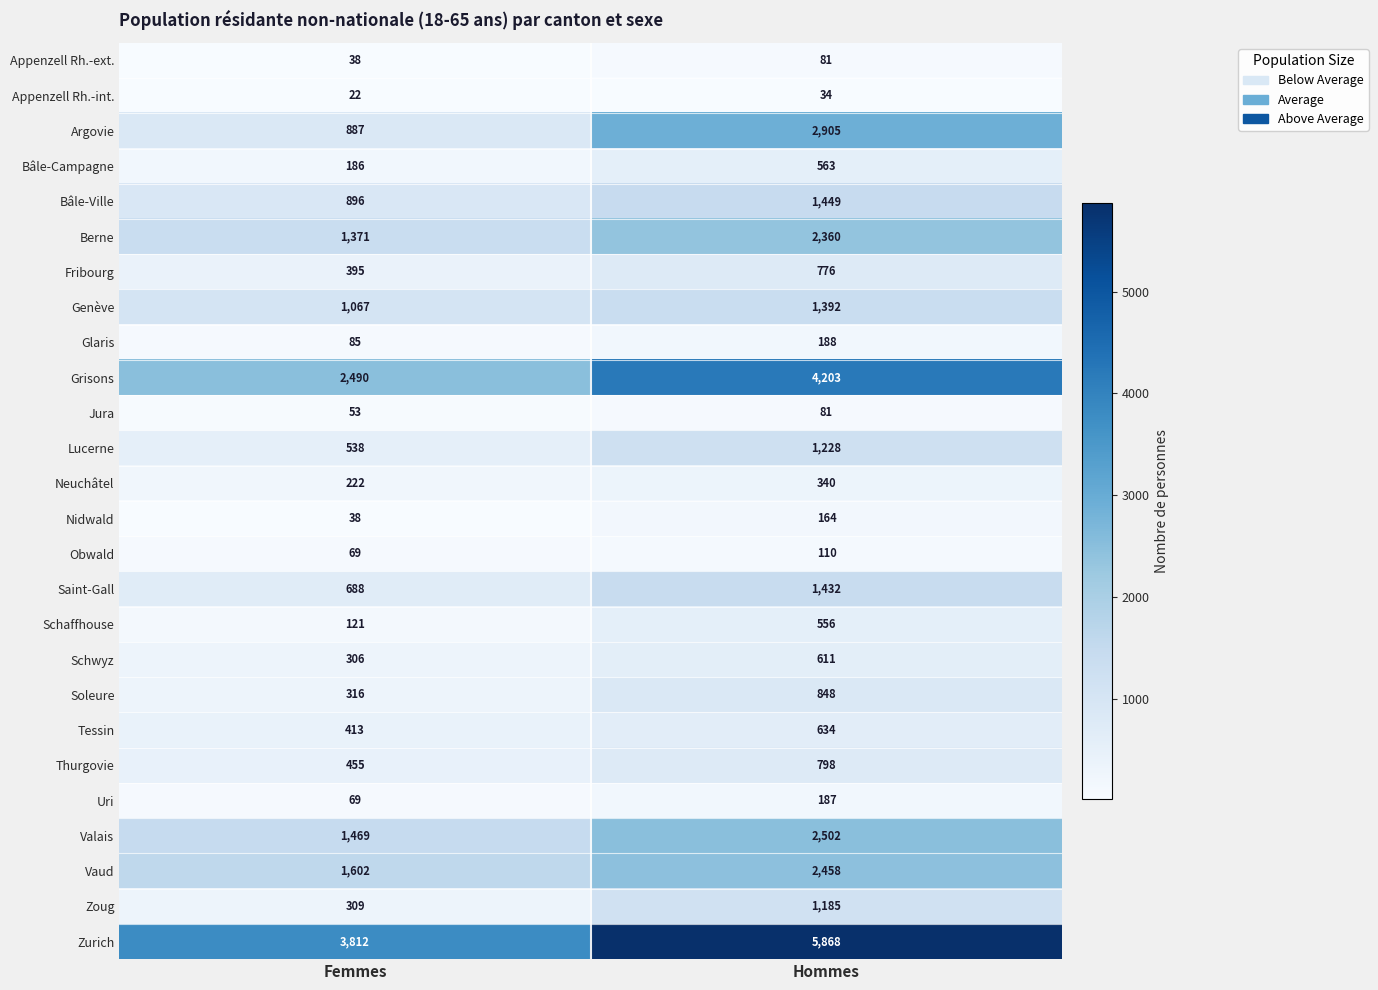

Which series has the widest spread of values?

Zurich